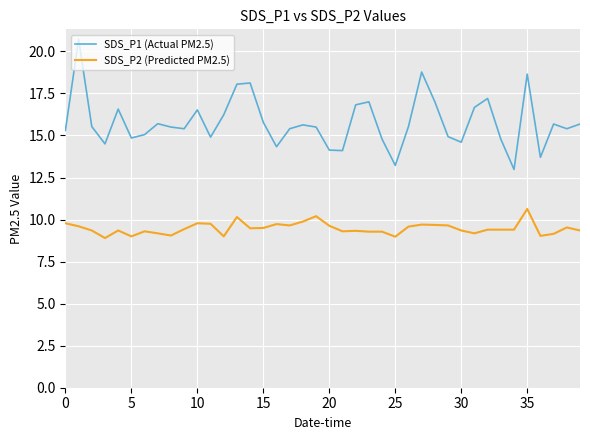

Which series has the largest total across all categories?

SDS_P1 (Actual PM2.5)